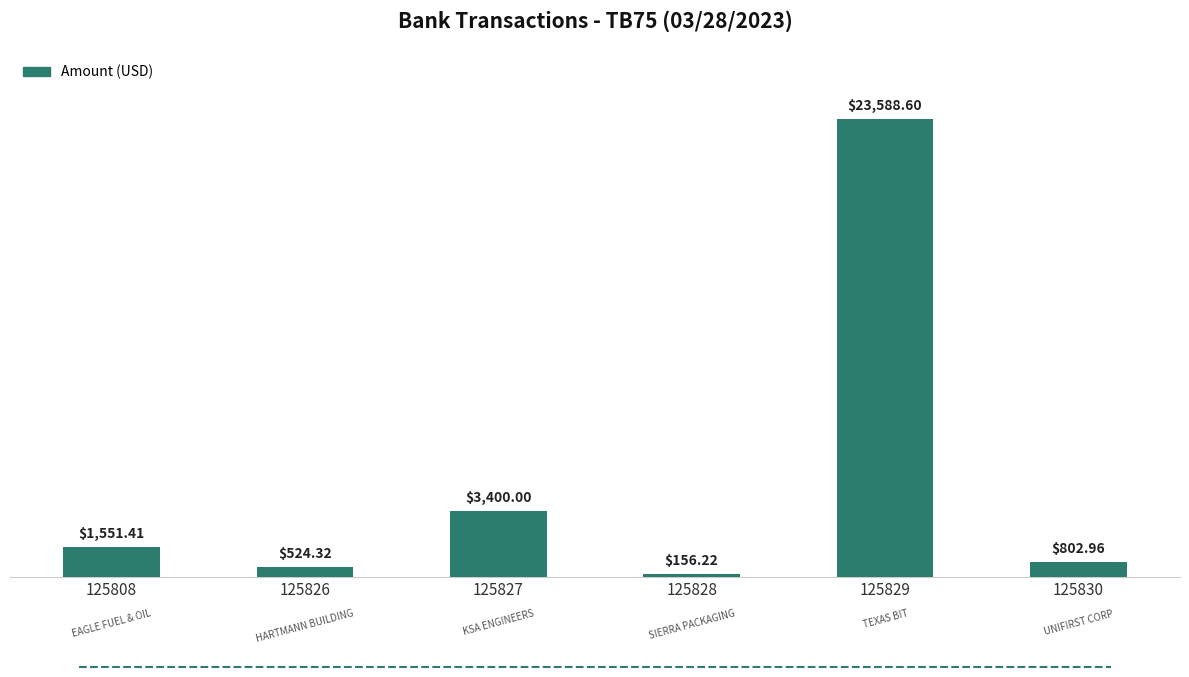

What is the ratio of the value at 125828 to the value at 125830?

0.2